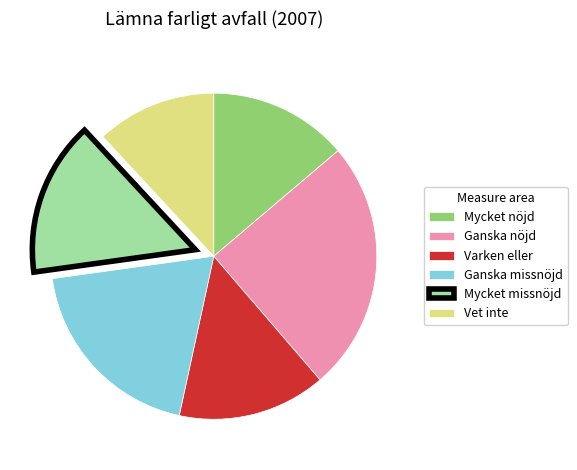

The Mycket missnöjd slice represents 2% of the pie. True or false?

False